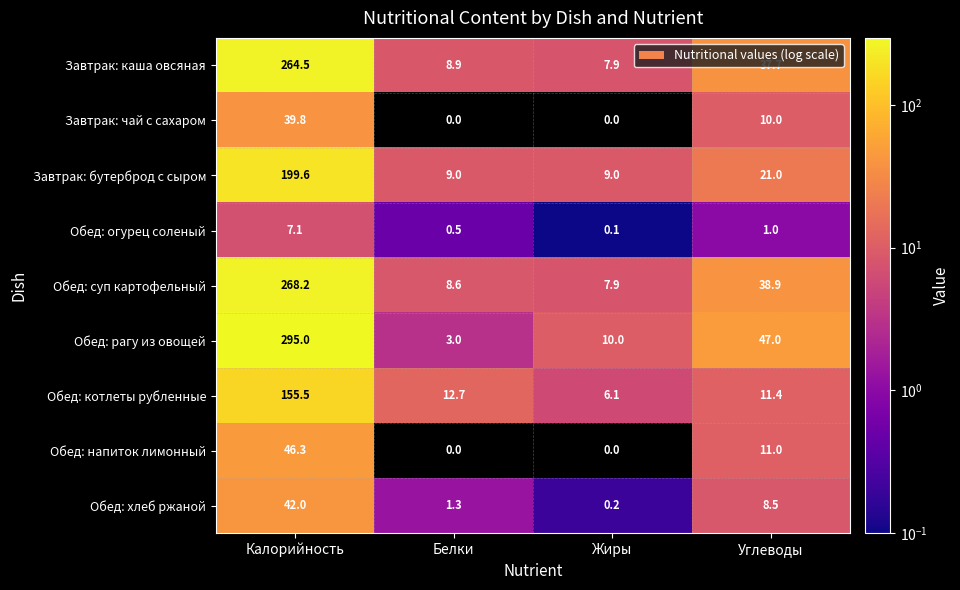

What is the greatest value displayed?

295.0